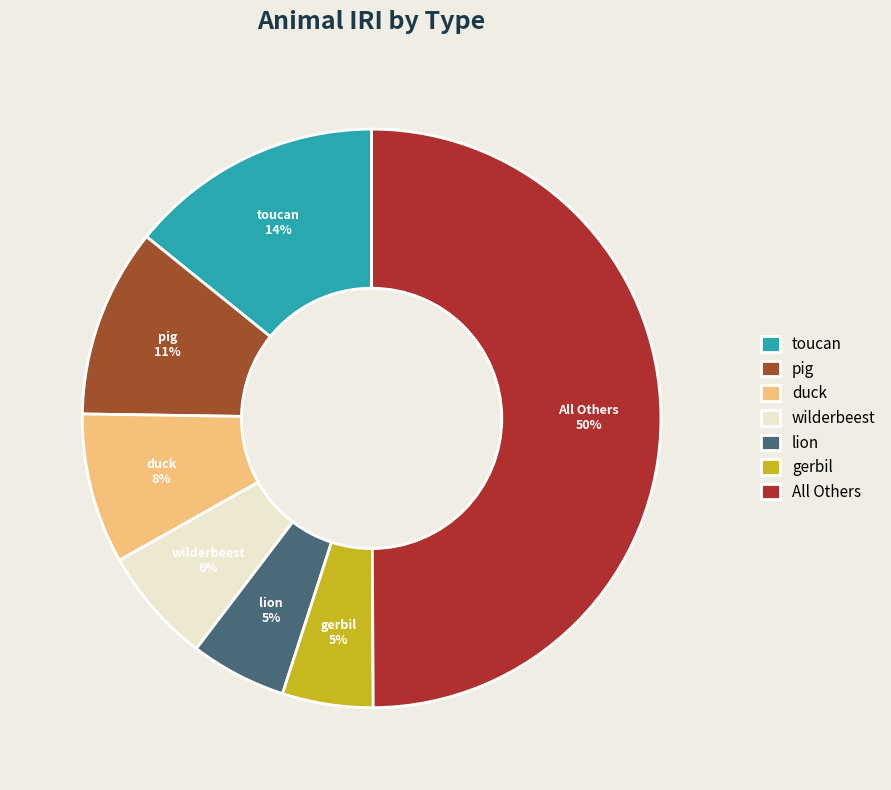

Does pig account for over 50% of the chart?

No